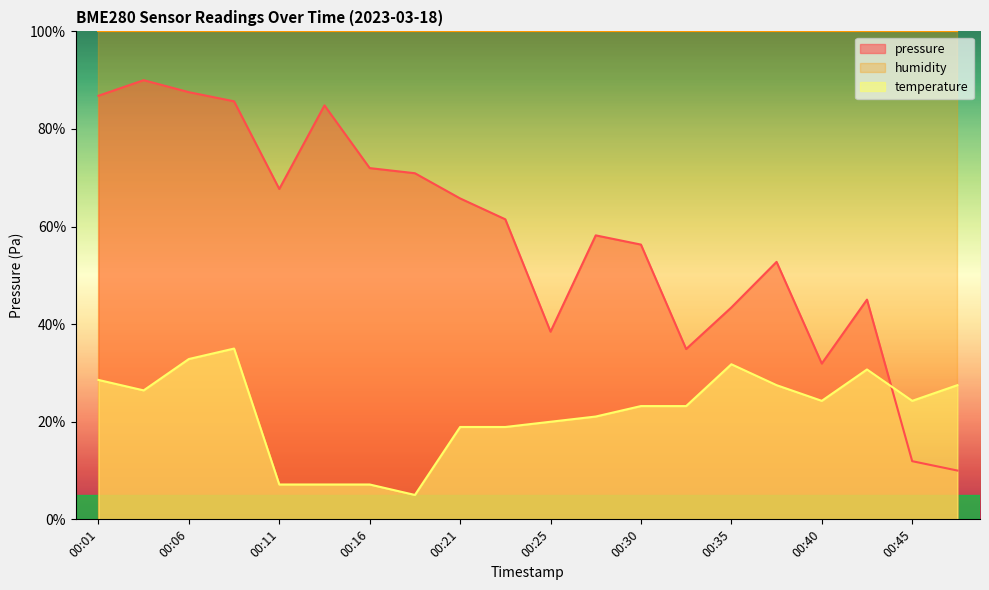

True or false: temperature has a value of 24.3 at 00:45.

True